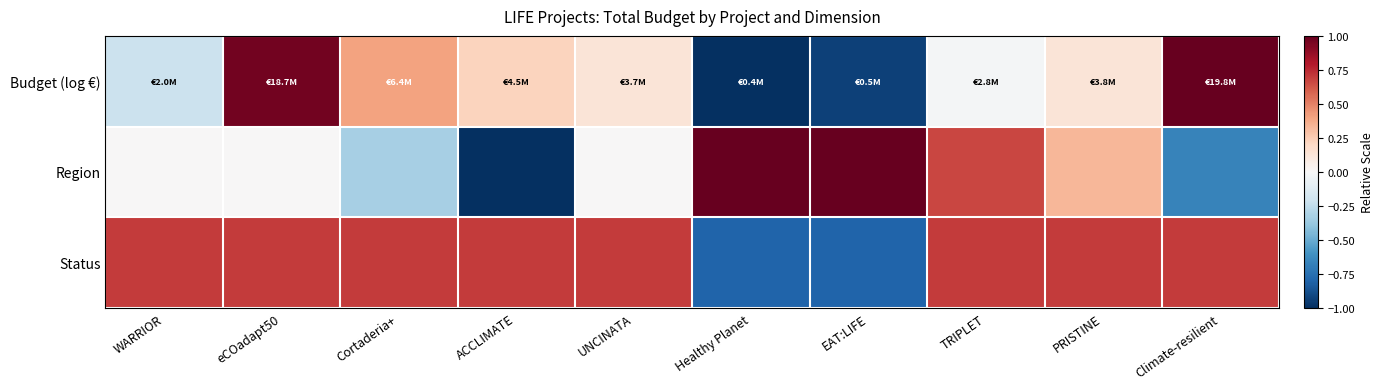

How many series are shown in this chart?

3